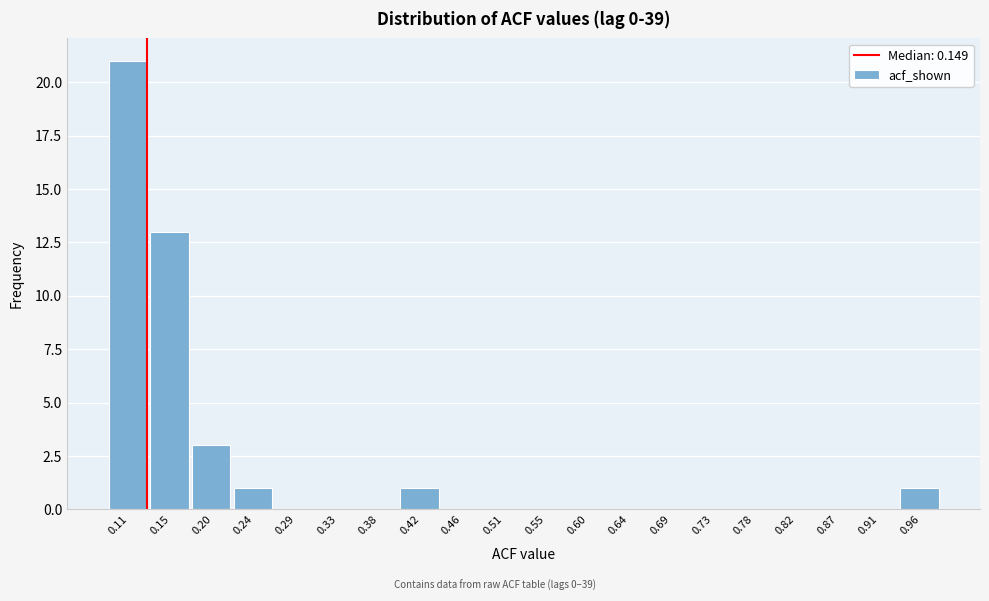

Reading left to right, list all the values displayed in this chart.

0.11=21	0.15=13	0.20=3	0.24=1	0.29=0	0.33=0	0.38=0	0.42=1	0.46=0	0.51=0	0.55=0	0.60=0	0.64=0	0.69=0	0.73=0	0.78=0	0.82=0	0.87=0	0.91=0	0.96=1